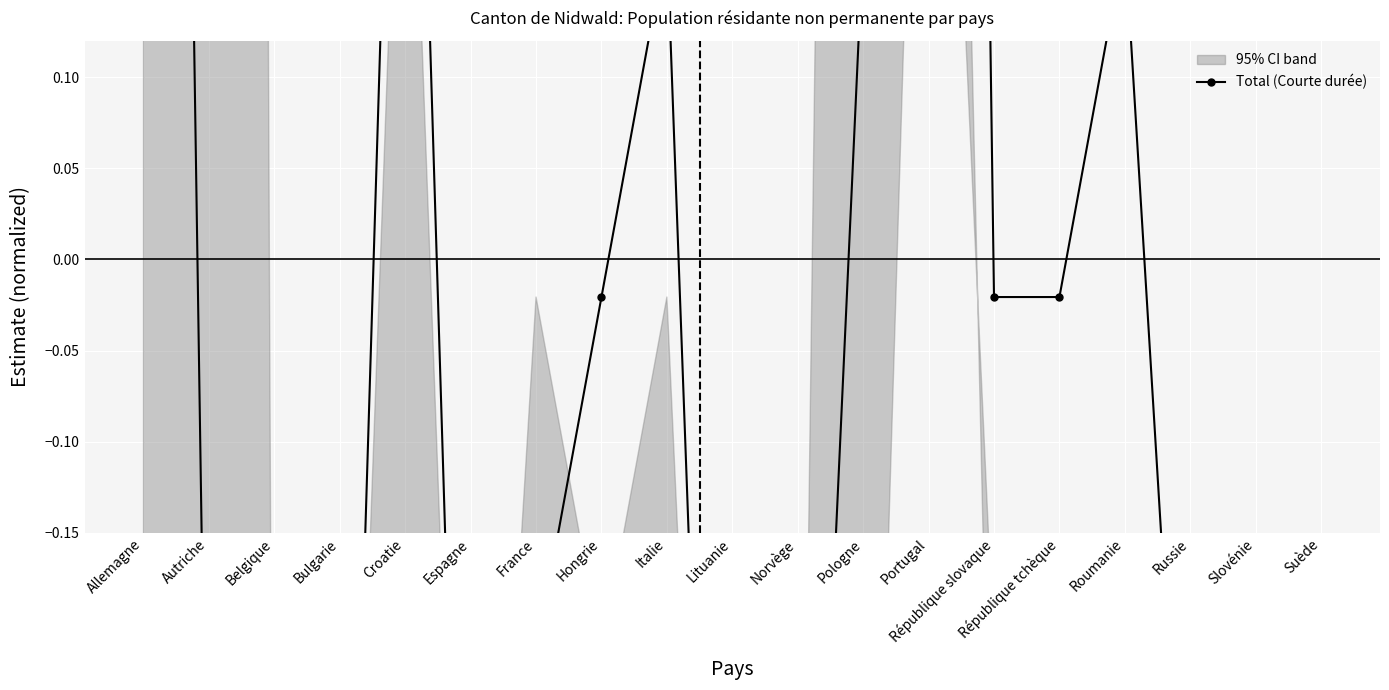

Reading left to right, transcribe all the data shown in this chart.

Allemagne=1.9	Autriche=-0.4	Belgique=-0.6	Bulgarie=-0.6	Croatie=0.6	Espagne=-0.6	France=-0.2	Hongrie=-0.0	Italie=0.2	Lituanie=-0.8	Norvège=-0.6	Pologne=0.2	Portugal=2.5	République slovaque=-0.0	République tchèque=-0.0	Roumanie=0.2	Russie=-0.4	Slovénie=-0.6	Suède=-0.6